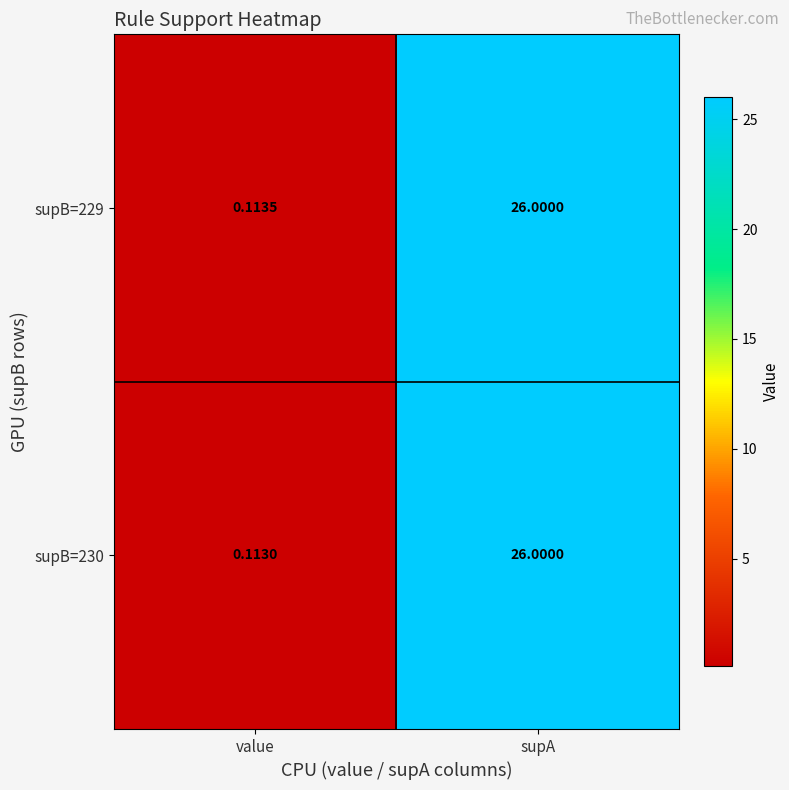

At which category is the sum across all series the highest?

supA